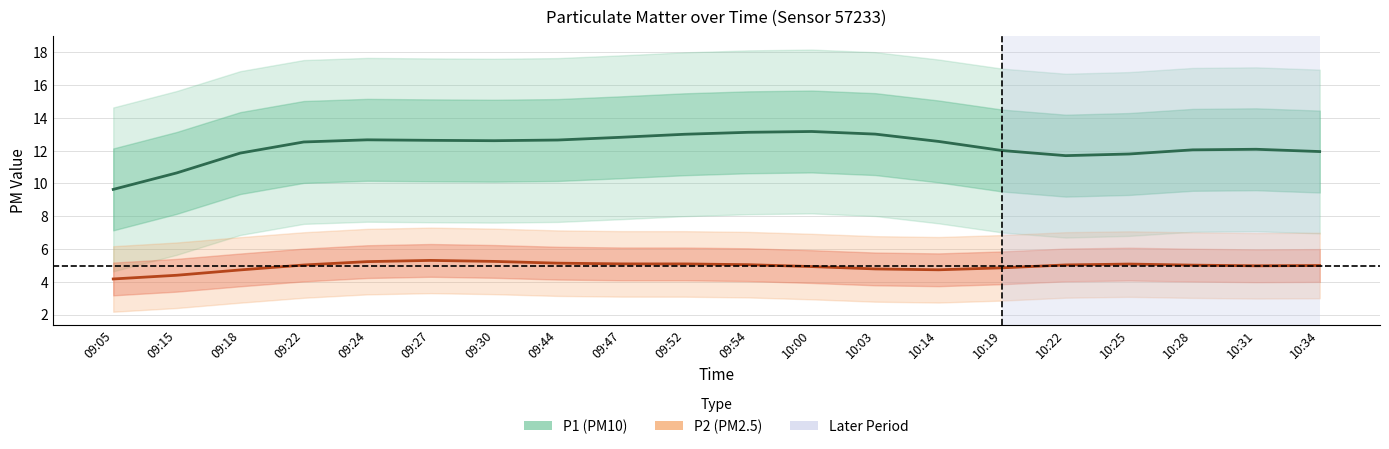

The P2 series shows 4.8 at 10:03. True or false?

True